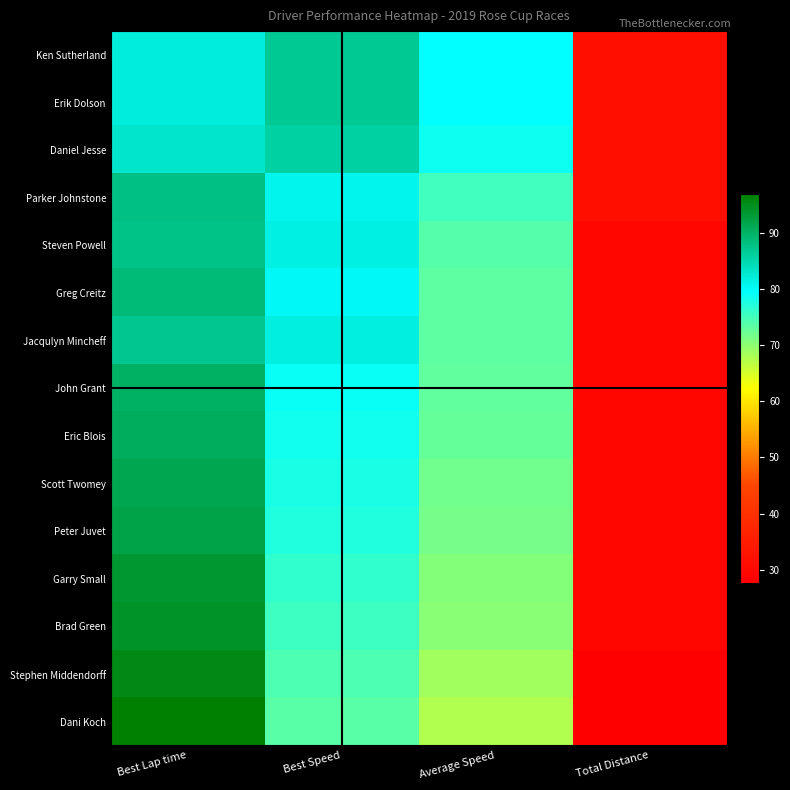

Which series has the largest total across all categories?

Ken Sutherland